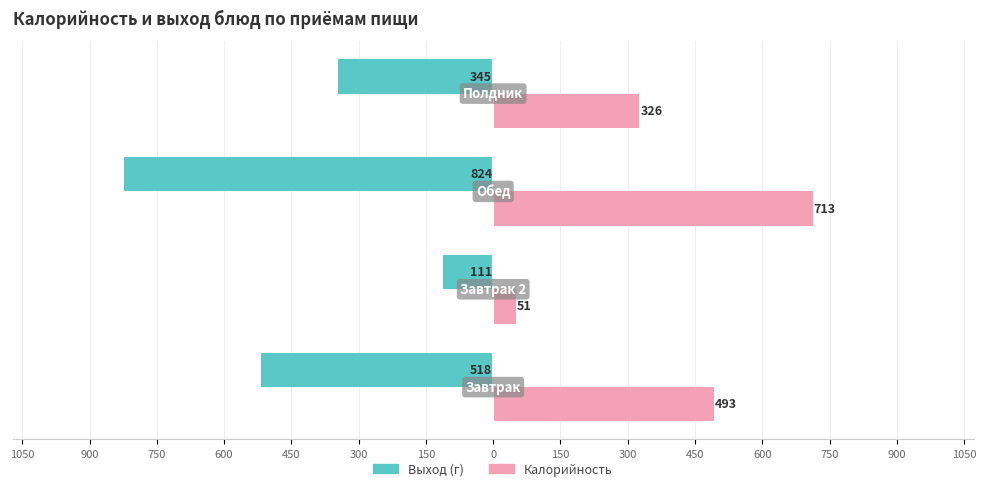

What is the sum of all Выход (г) values?

-1798